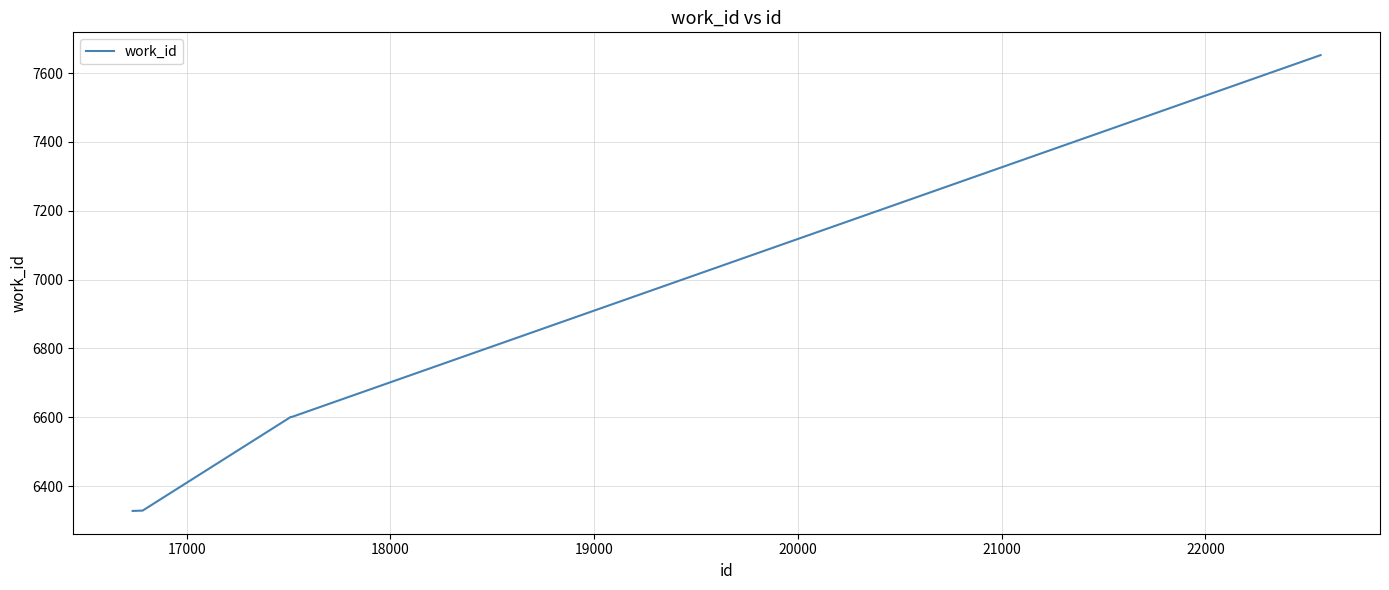

What is the greatest value displayed?

7652